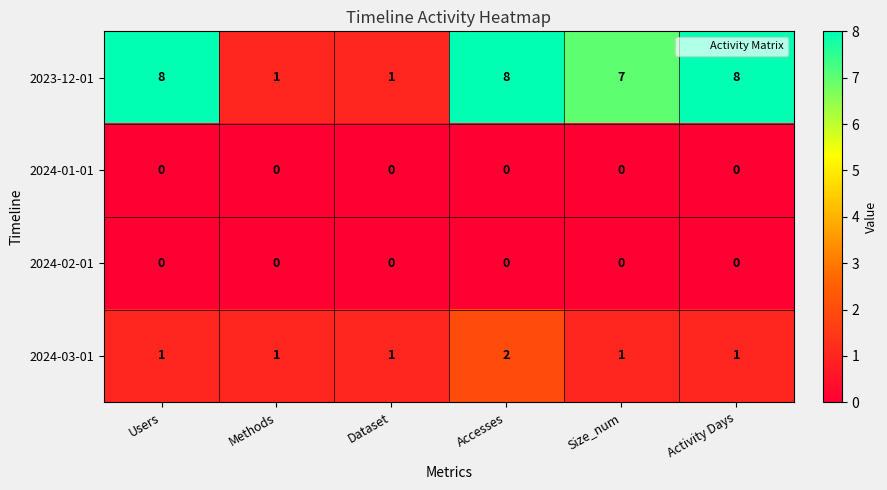

At how many categories does at least one series exceed 6?

4